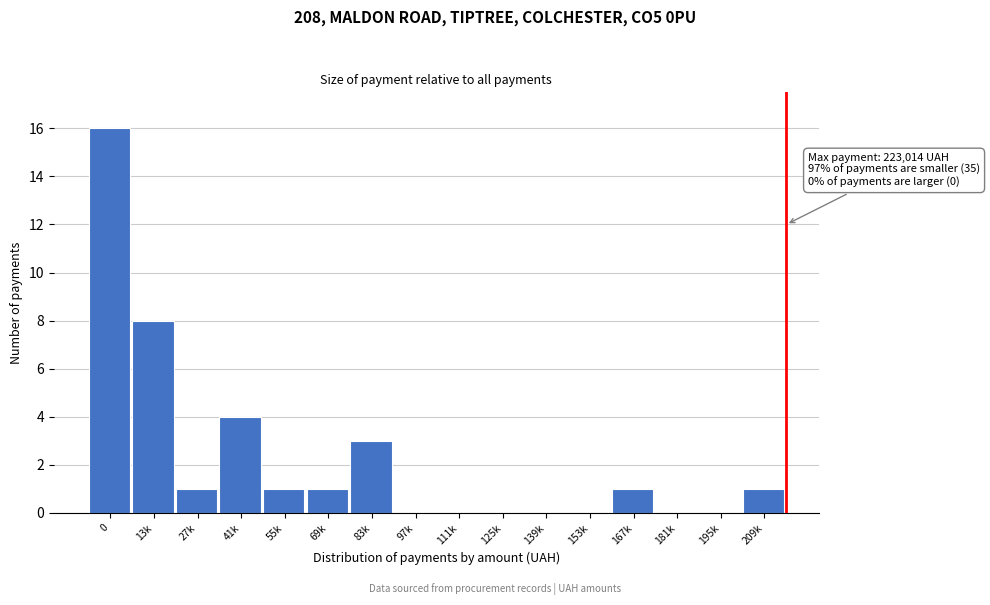

Reading left to right, what are all the values shown in this chart?

0=16	13k=8	27k=1	41k=4	55k=1	69k=1	83k=3	97k=0	111k=0	125k=0	139k=0	153k=0	167k=1	181k=0	195k=0	209k=1